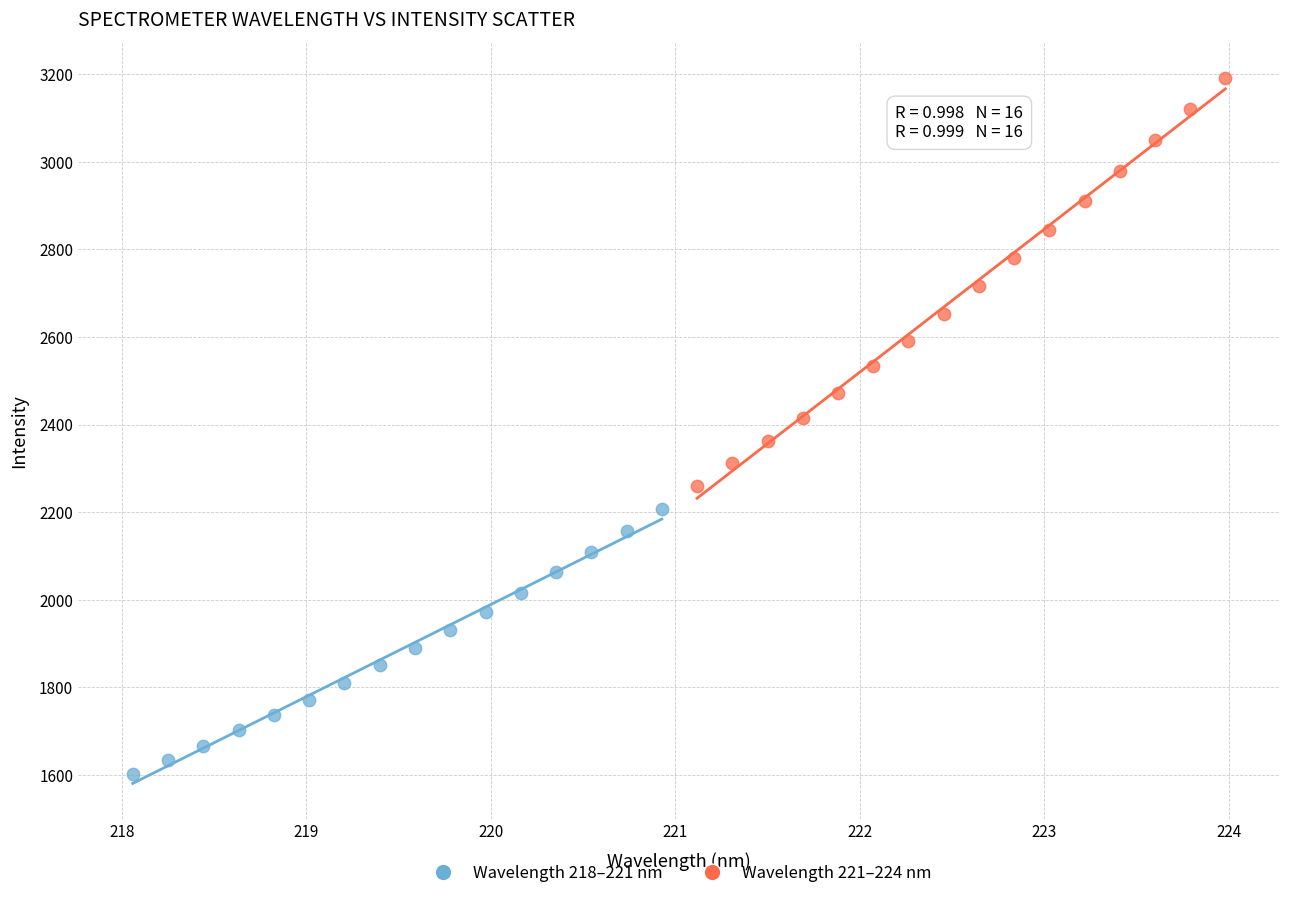

Which series contains the lowest Y value?

Wavelength 218–221 nm